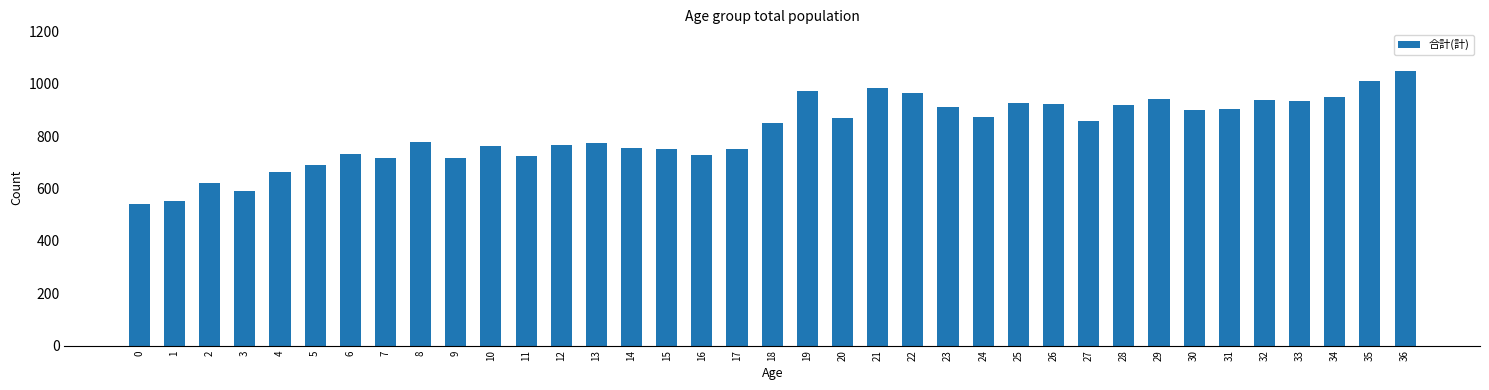

How many bars are there in total?

37